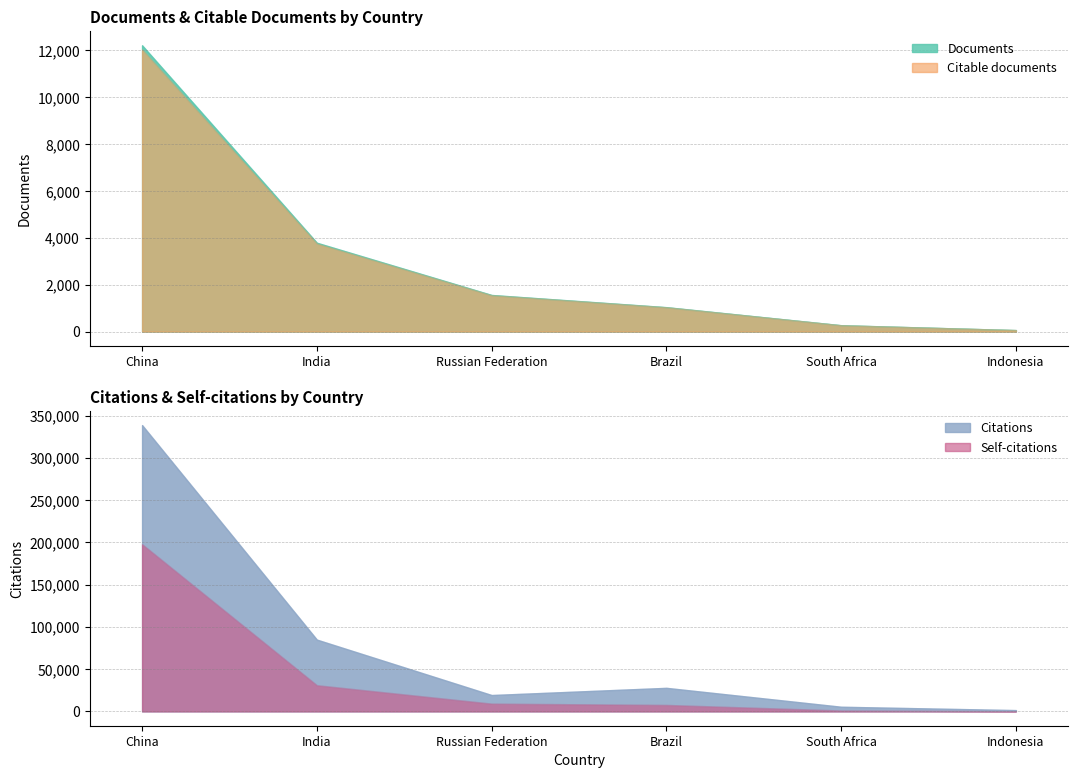

Which category has the lowest value across all series?

Indonesia